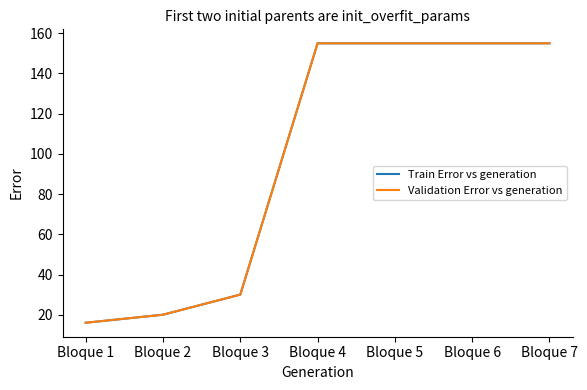

Which label corresponds to the largest value in the chart?

Bloque 4